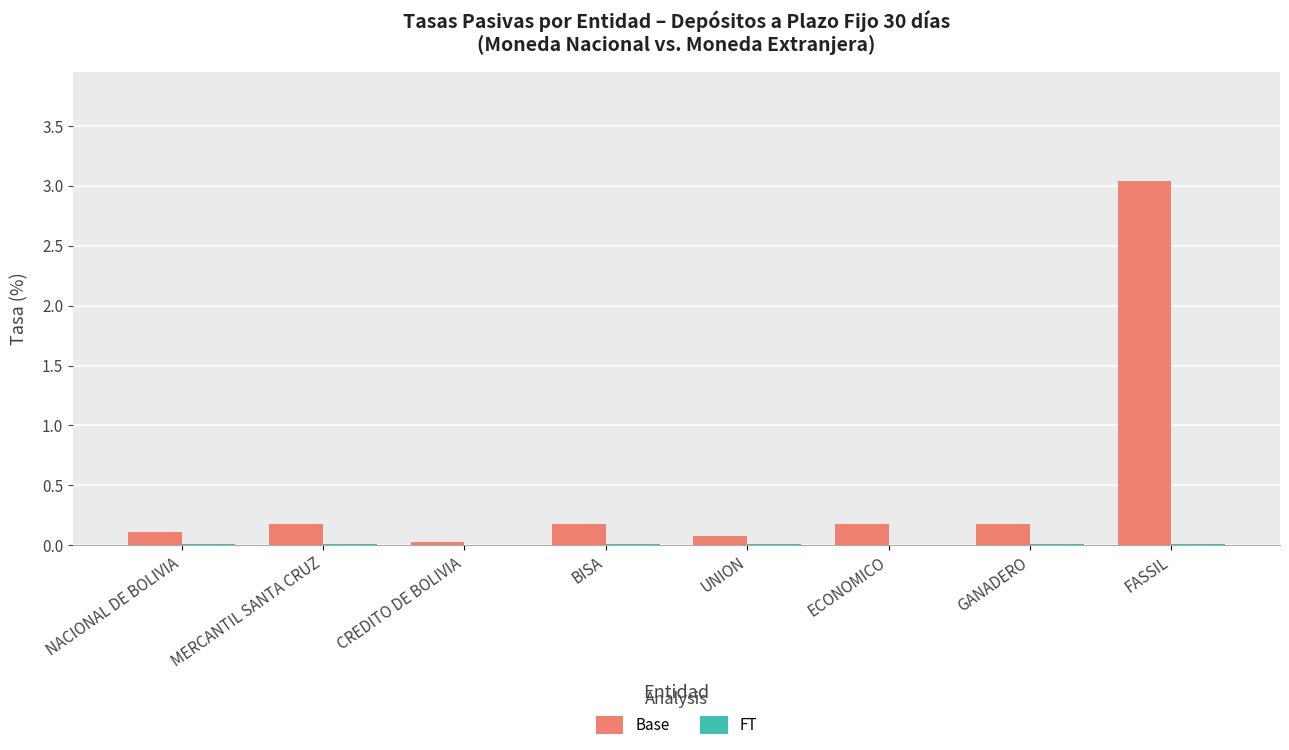

Which category has the highest value in the Base series?

FASSIL